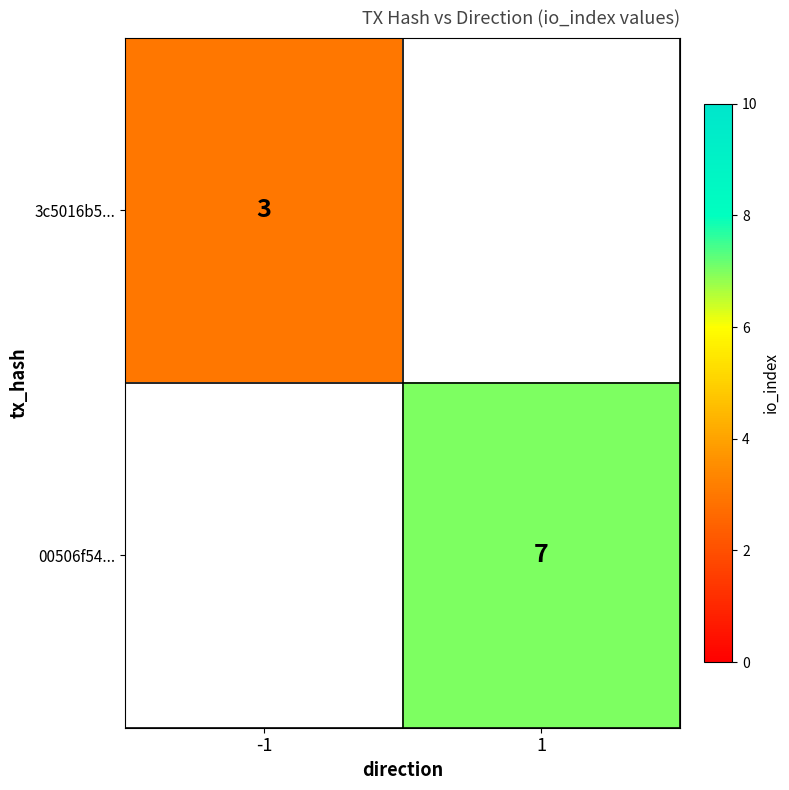

The value of 3c5016b5... at -1 is 3. True or false?

True